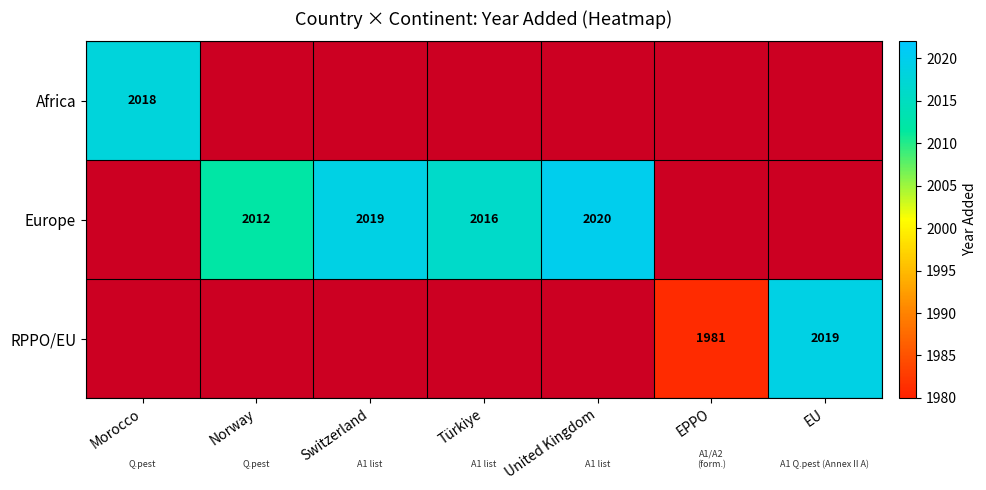

Which label corresponds to the largest value in the chart?

United Kingdom